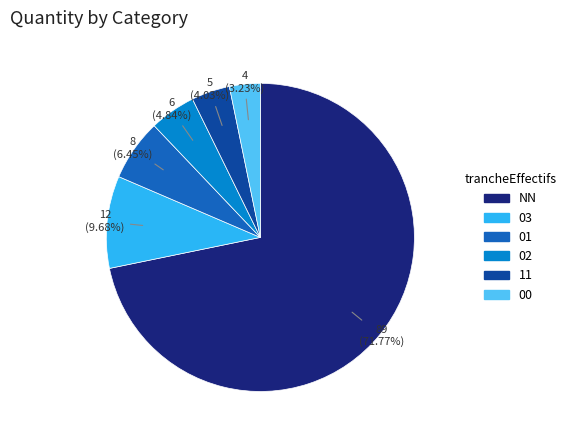

Rank the categories by value from lowest to highest.

00, 11, 02, 01, 03, NN